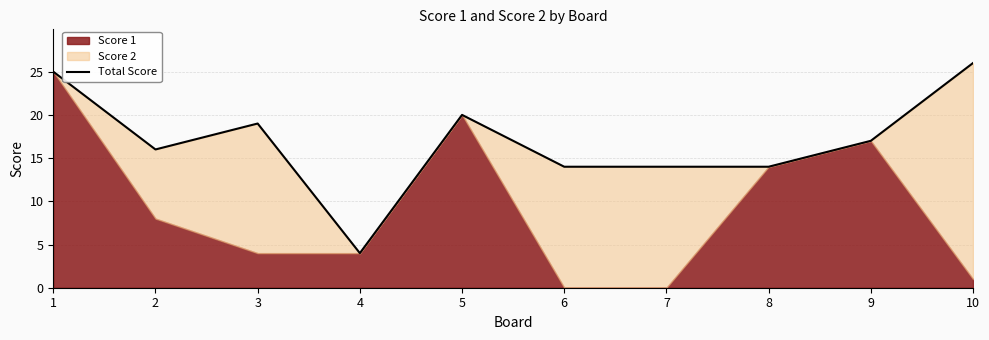

At which category does the chart reach its peak across all series?

10